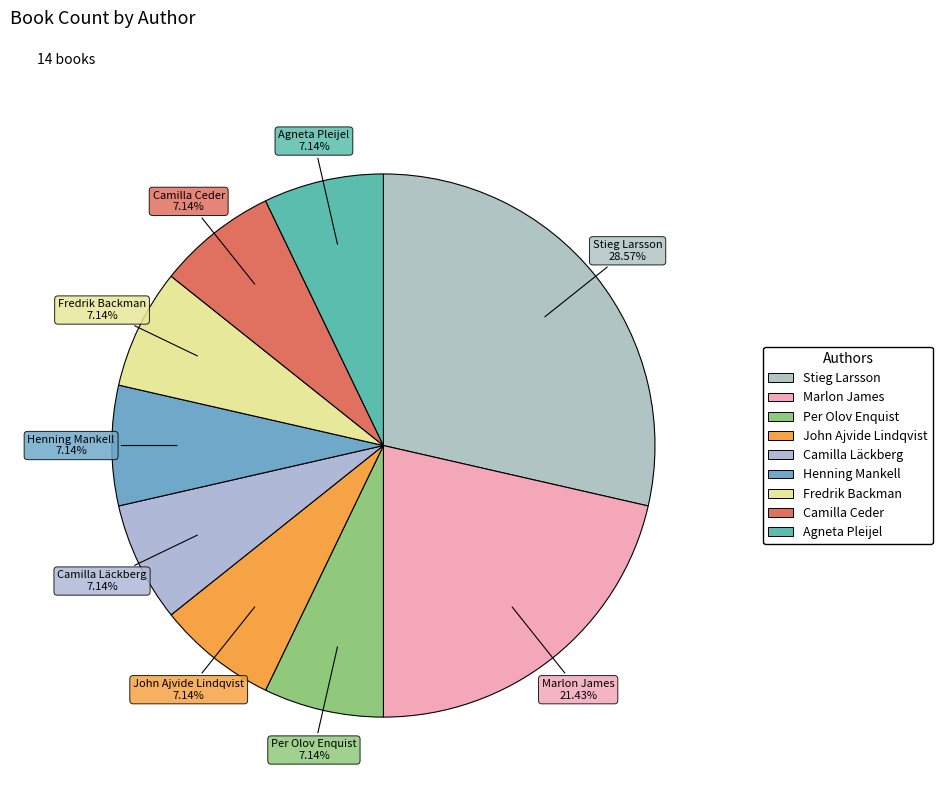

What portion of the pie excludes Agneta Pleijel?

92.9%